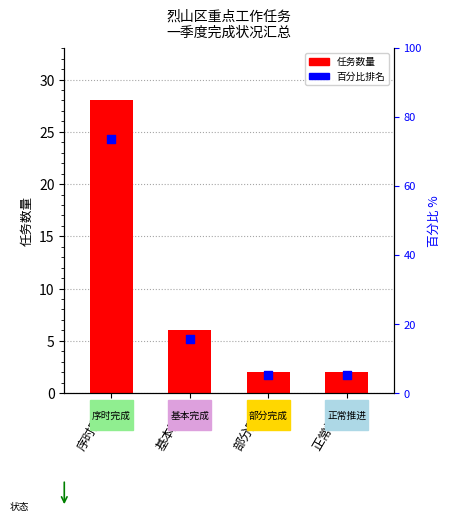

Which series reaches the minimum Y coordinate?

任务数量